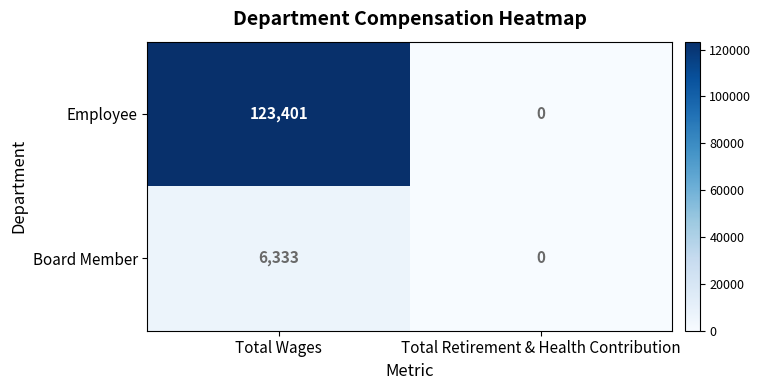

Is it true that Employee equals 0 at Total Retirement & Health Contribution?

True